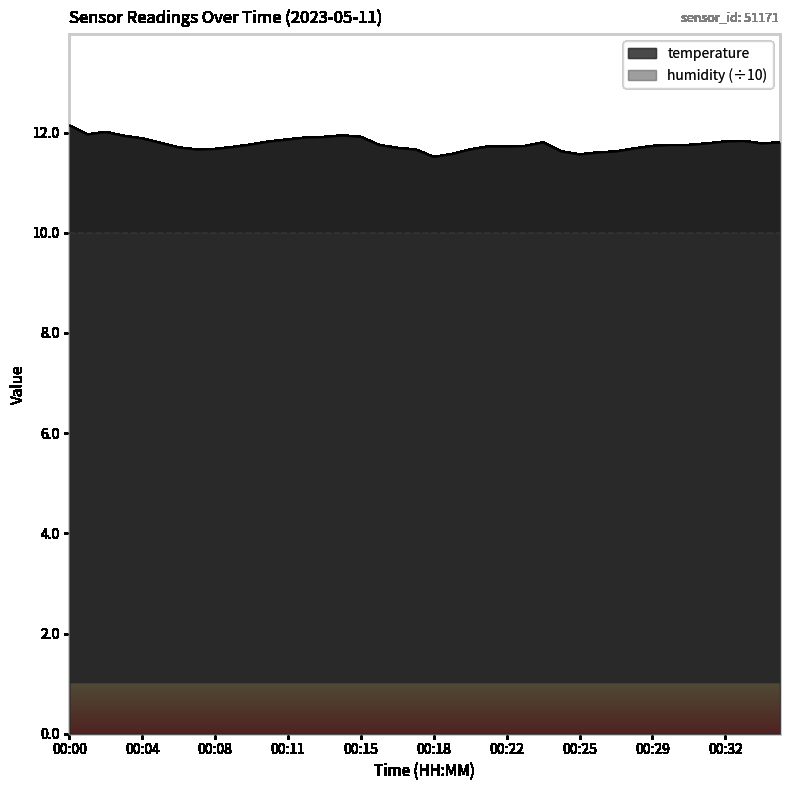

What is the average value?

11.8